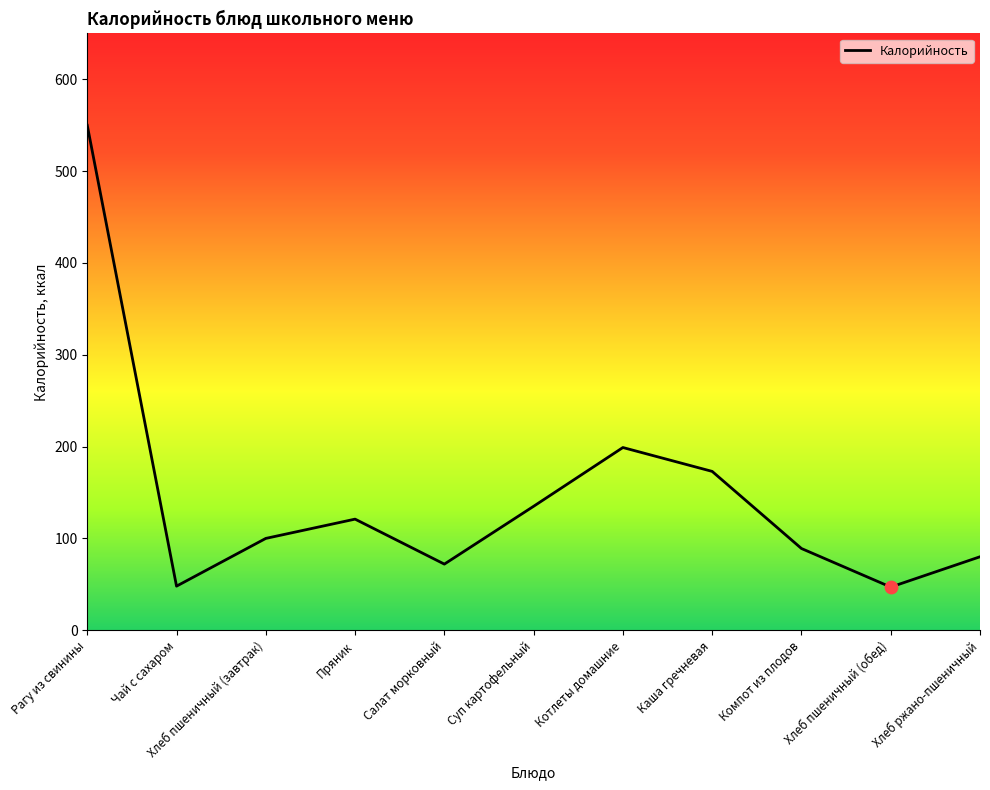

What is the ratio of the value at Хлеб пшеничный (завтрак) to the value at Рагу из свинины?

0.2